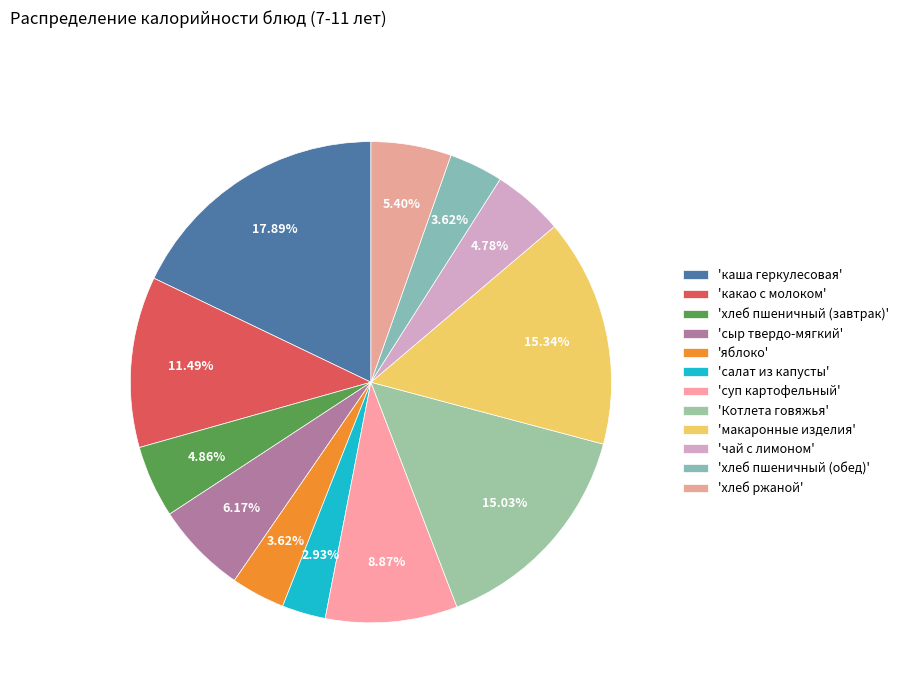

Is there any slice that represents more than half of the pie?

No